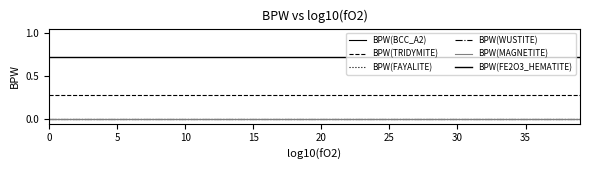

Does the chart have visible grid lines?

No